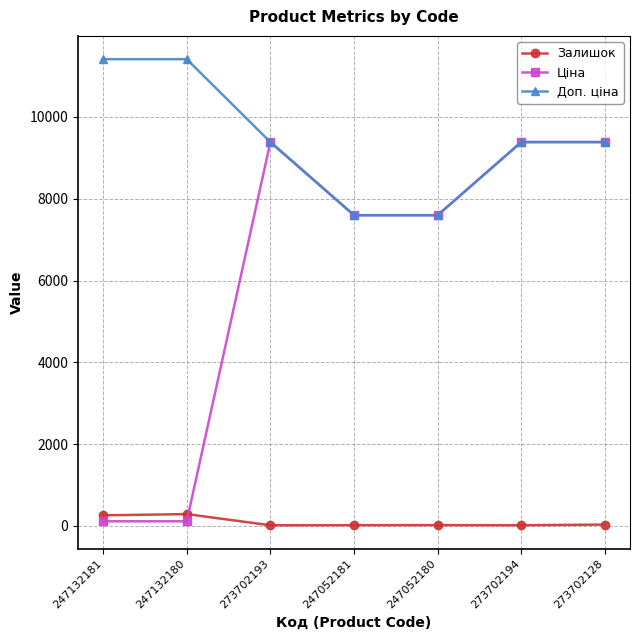

In Залишок, how many points are higher than both neighbors (excluding endpoints)?

2